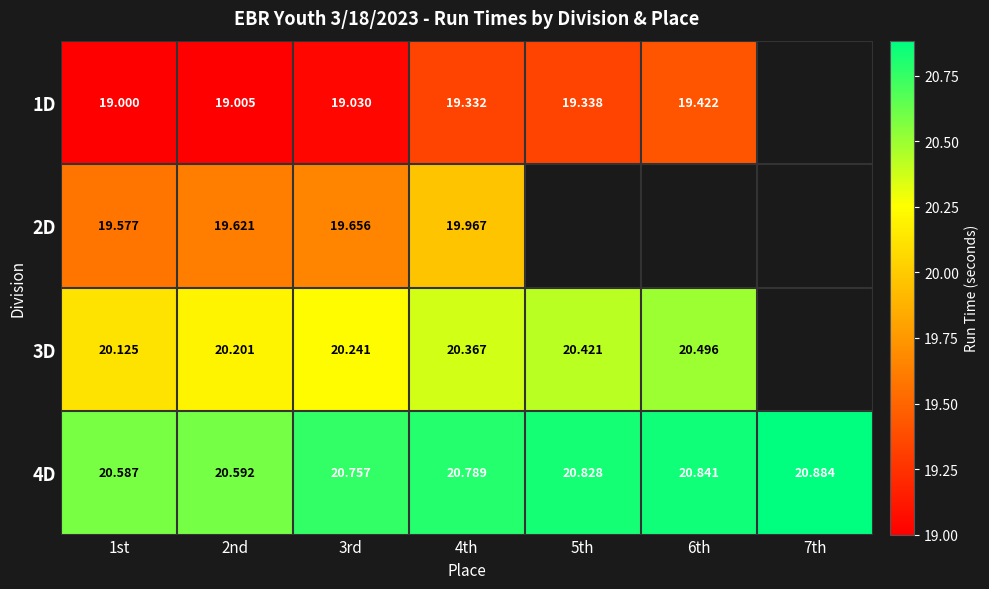

The value of 4D at 6th is 29.7. True or false?

False